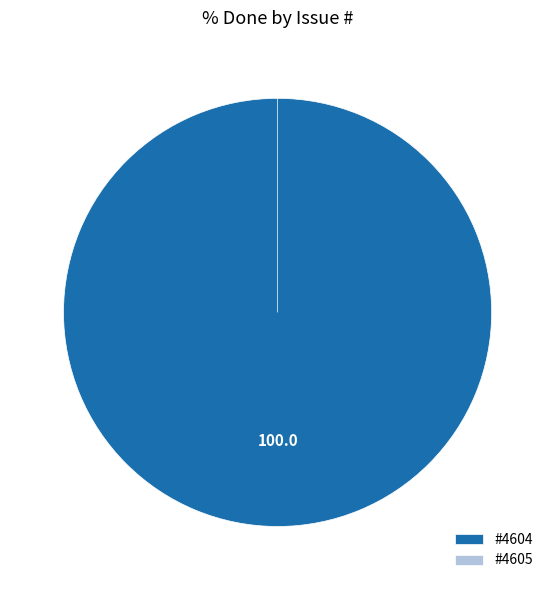

Rank the categories by value from lowest to highest.

4605, 4604